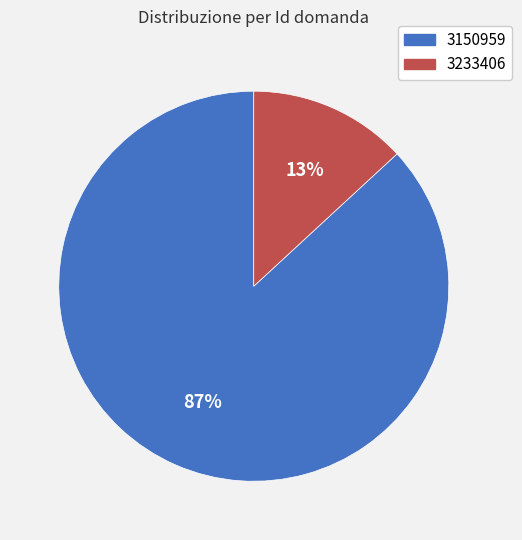

Is the sum of 3233406 and 3150959 greater than half?

Yes